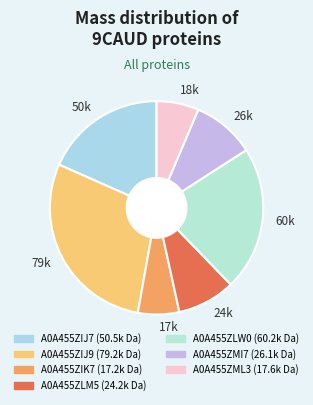

Count the number of slices in the pie.

7